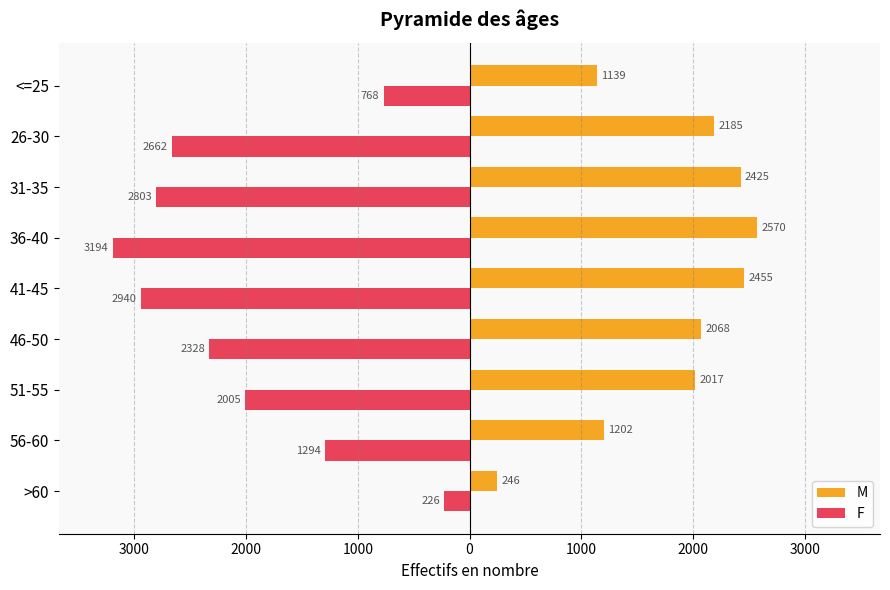

What is the value of the F bar at the 1st from the left?

-226